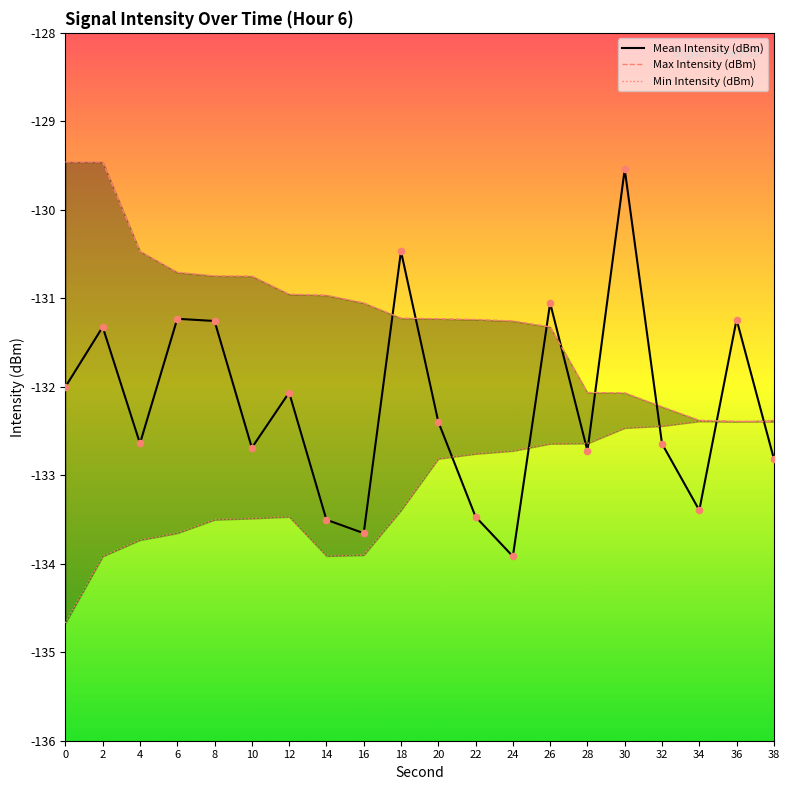

Which series contains the highest Y value?

Max Intensity (dBm)